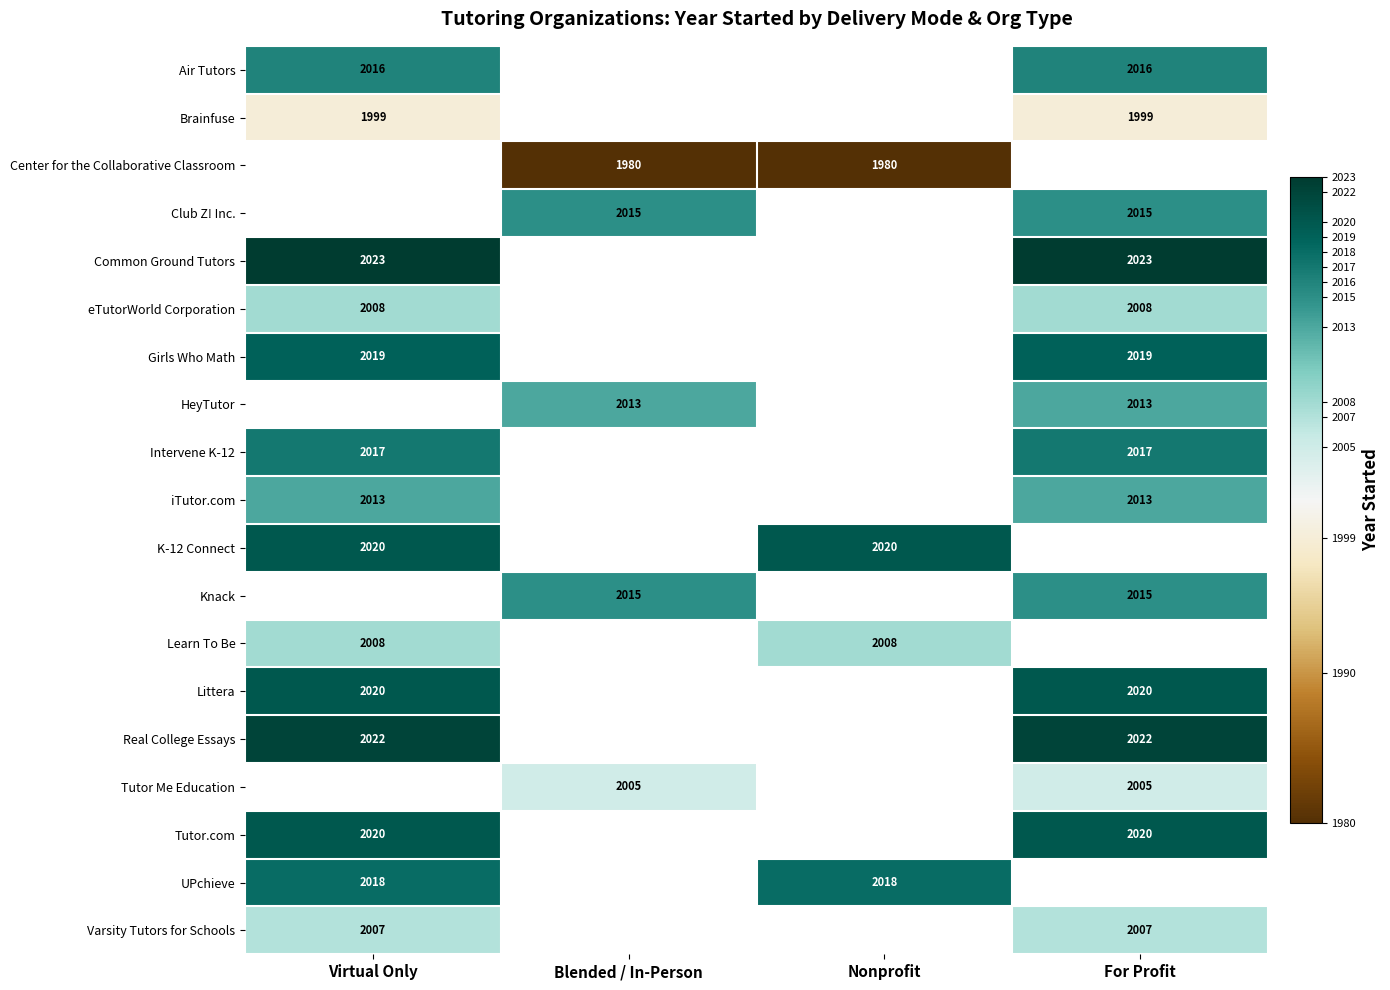

True or false: Littera has a value of 2020 at Virtual Only.

True